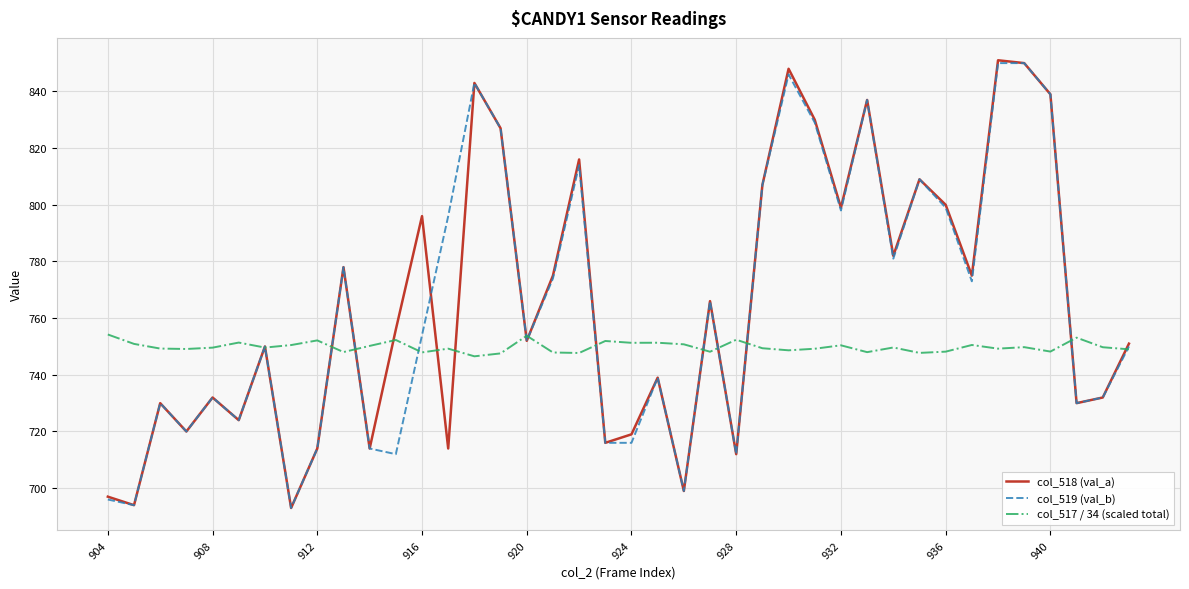

What is the smallest value displayed?

693.0